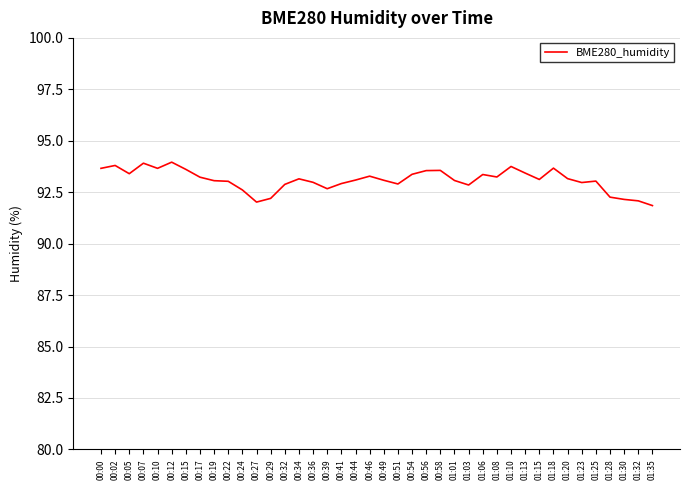

What position from the right is 00:54?

18